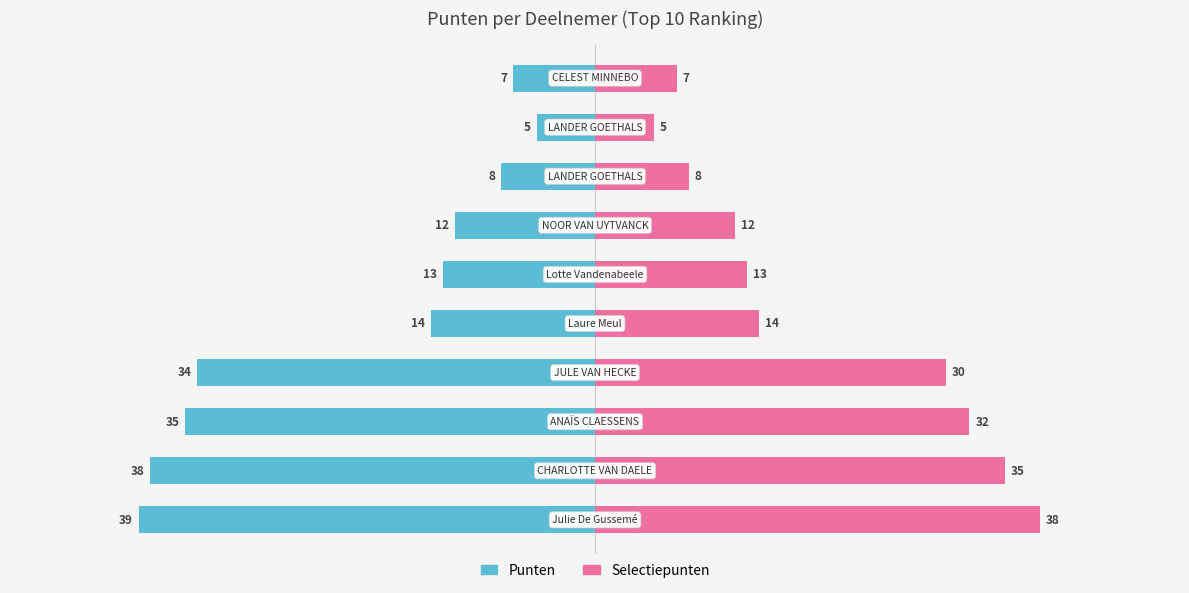

How many categories are shown in the chart?

10